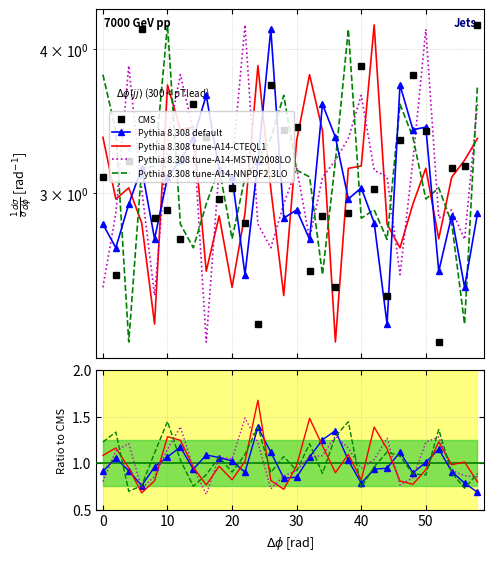

At how many categories does at least one series exceed 3?

30